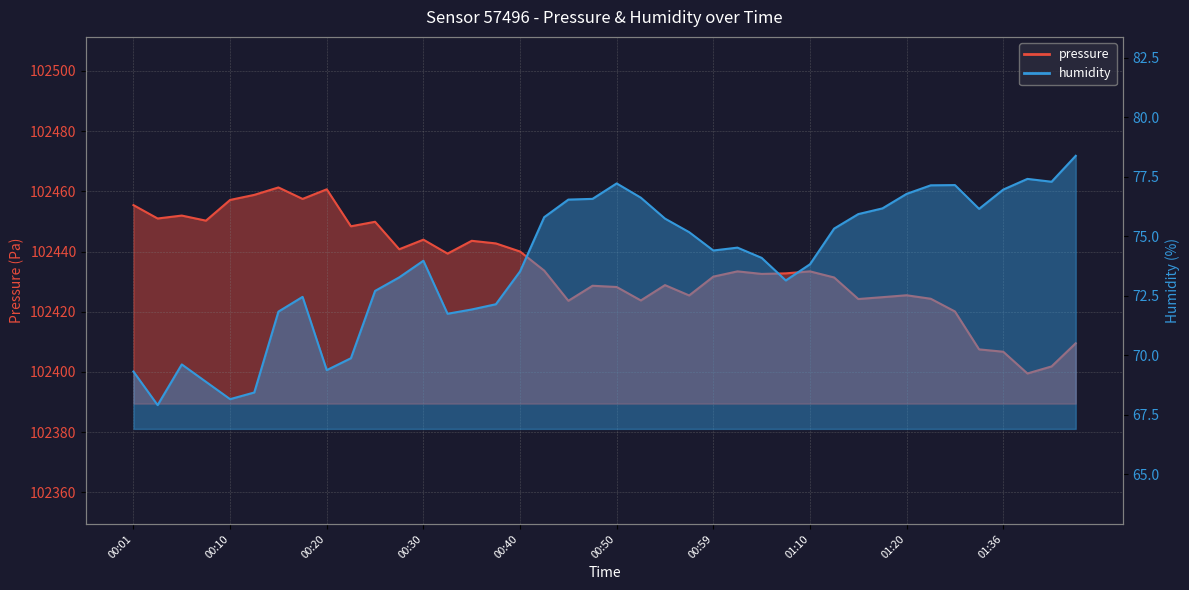

Where is the first local minimum for pressure?

00:03